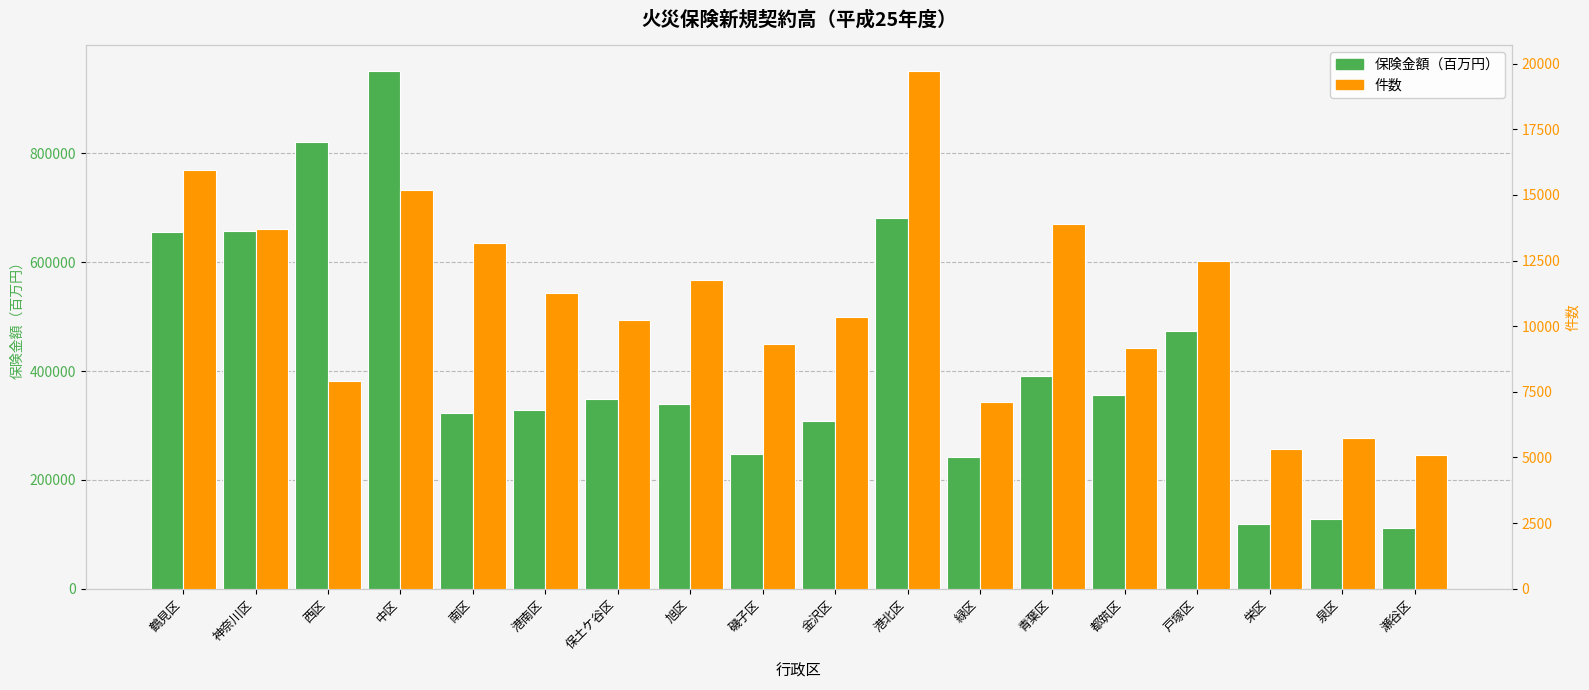

What are all the series names shown in the legend?

保険金額（百万円）, 件数